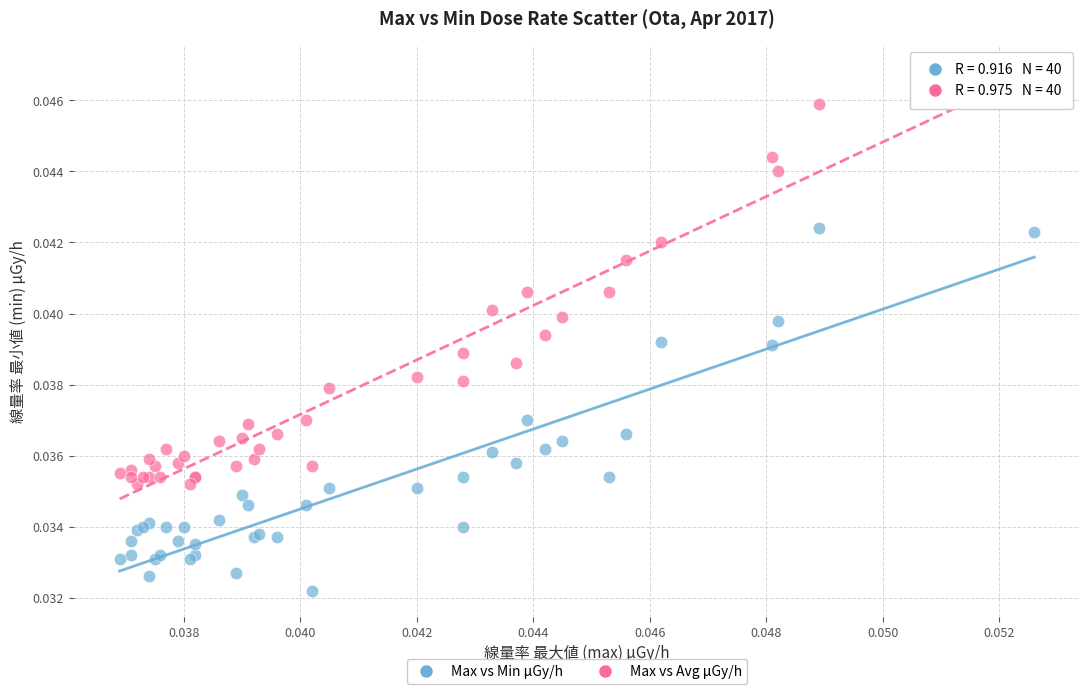

Which series contains the highest Y value?

Max vs Avg μGy/h